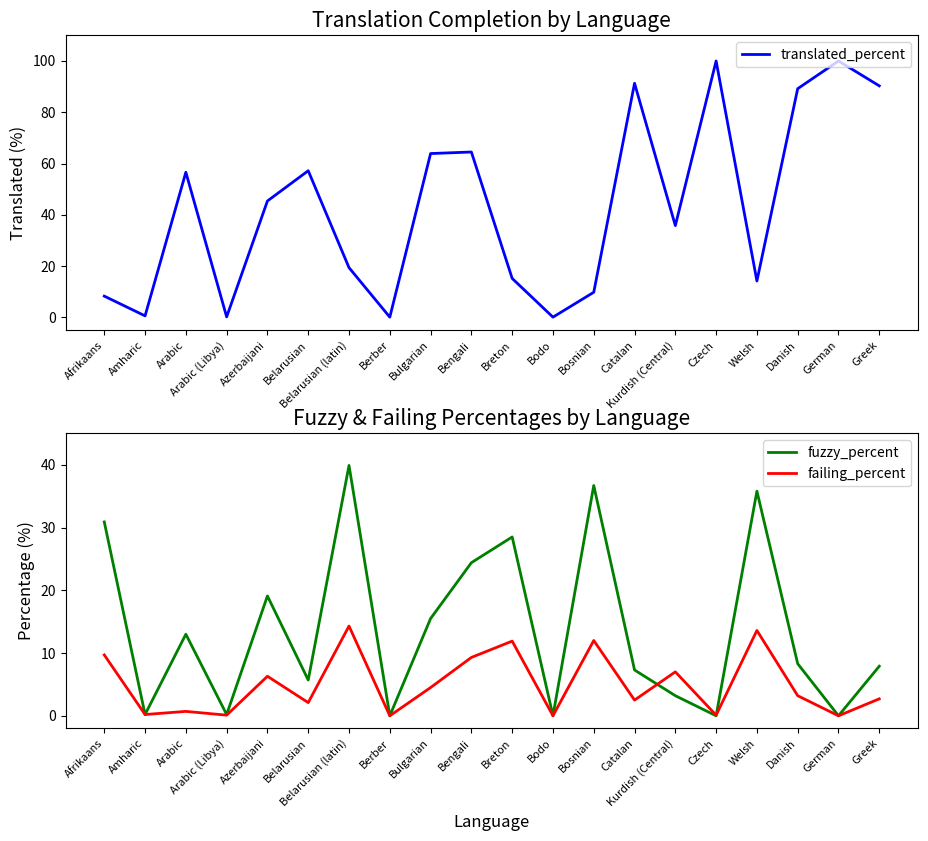

How many distinct data groups are displayed?

3